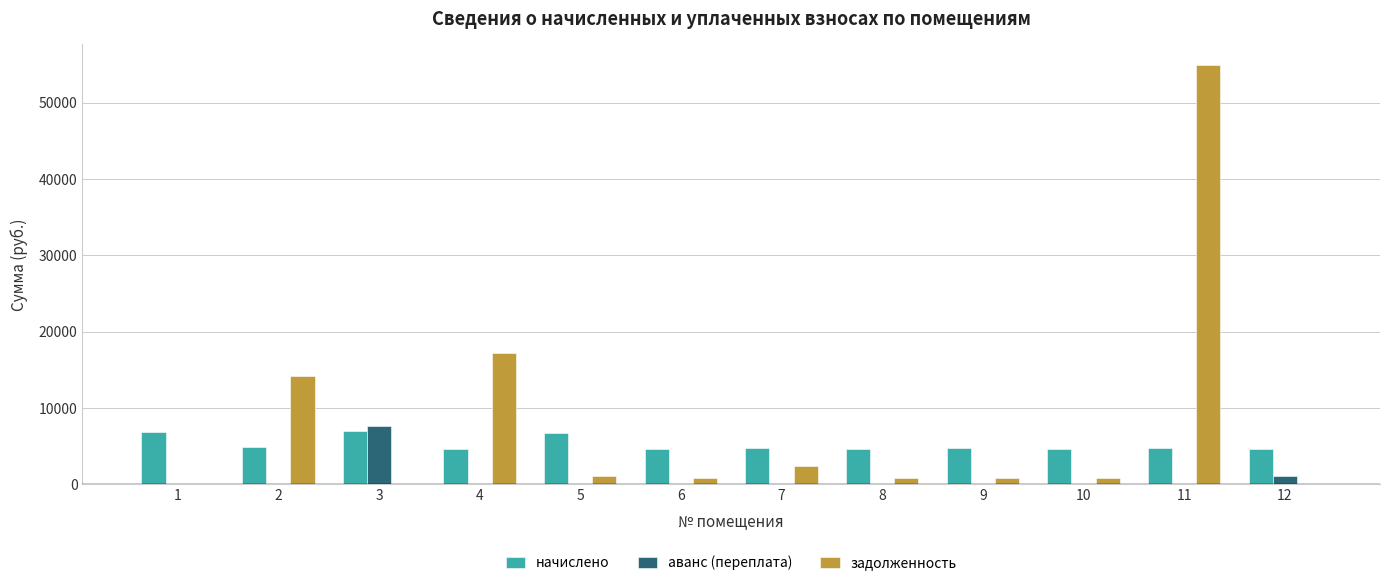

Between 2 and 8, which series saw the biggest shift?

задолженность